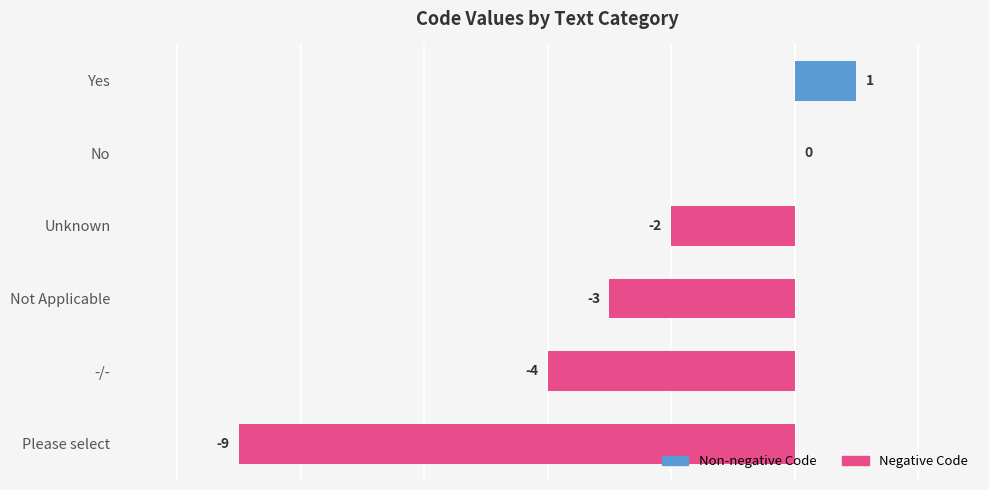

The chart shows a value of -2 at -/-. True or false?

False